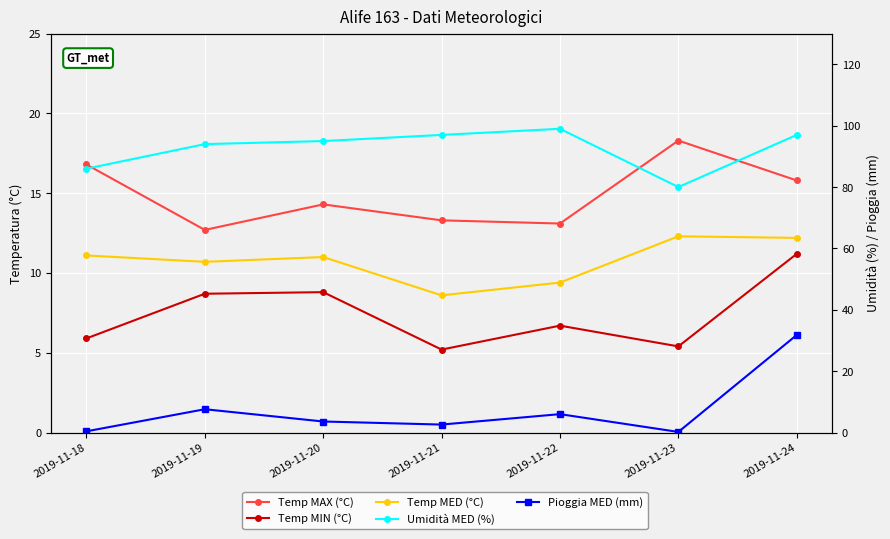

Which series changed the most between 2019-11-19 and 2019-11-20?

Pioggia MED (mm)